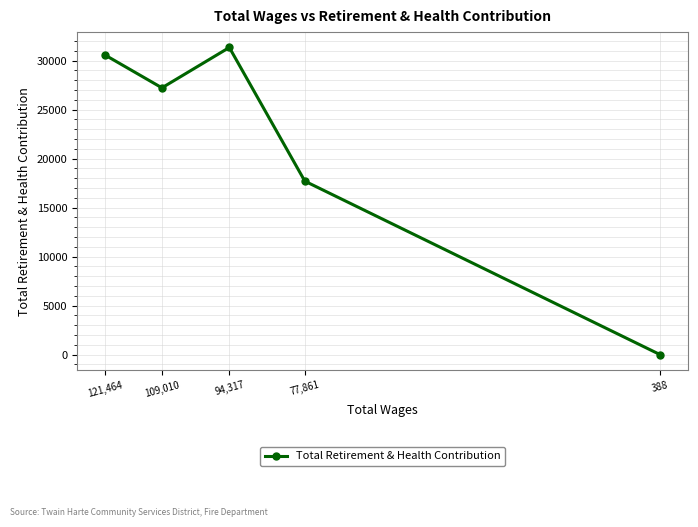

What position from the right is 77,861?

2